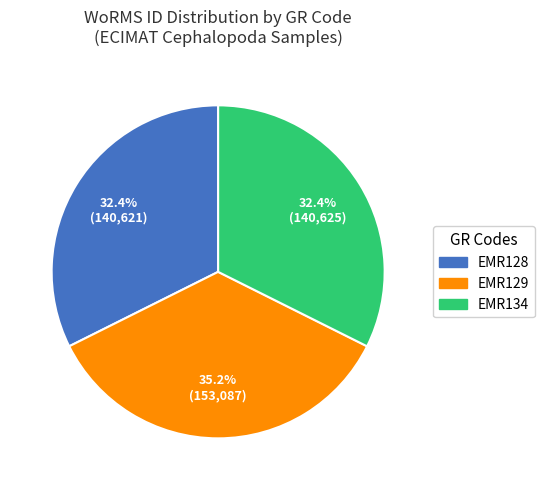

Approximately how many times larger is the value at EMR128 compared to EMR129?

0.9